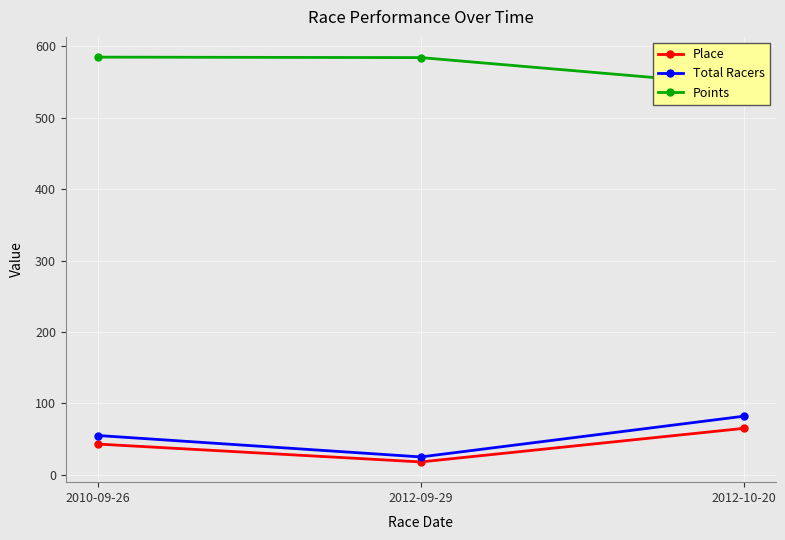

What is the spread (max minus min) of values at 2010-09-26?

542.0